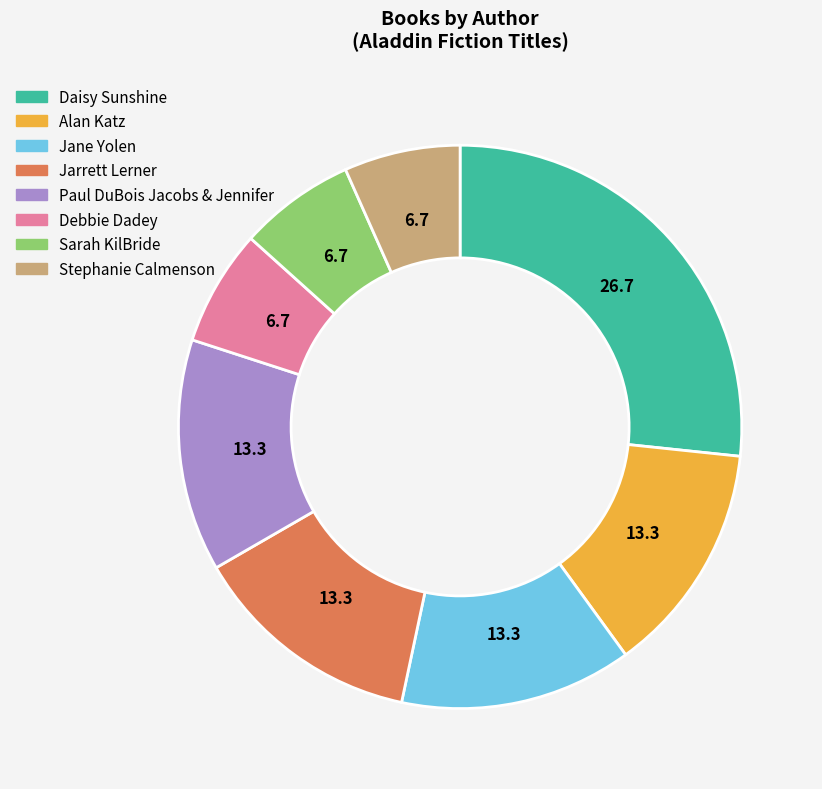

What is the largest slice in the pie chart?

Daisy Sunshine